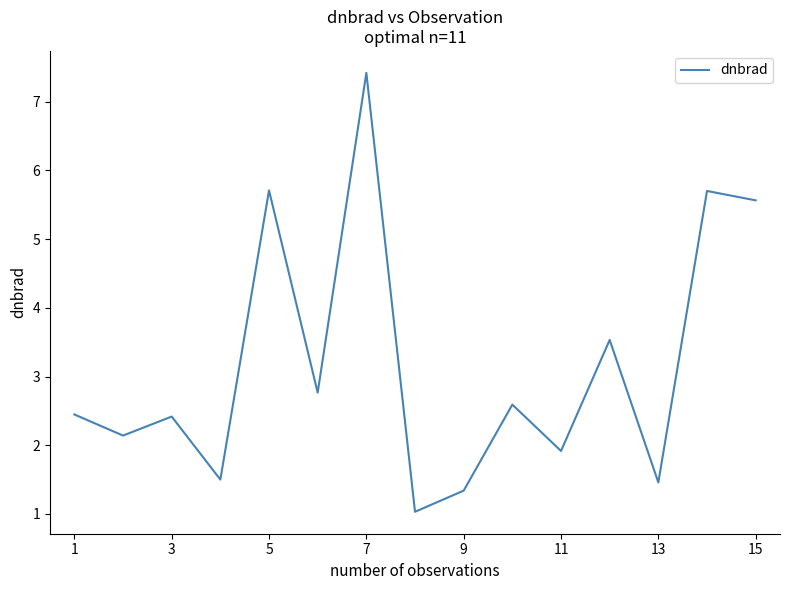

How many interior local valleys (lower than both neighbors) does the data have?

6